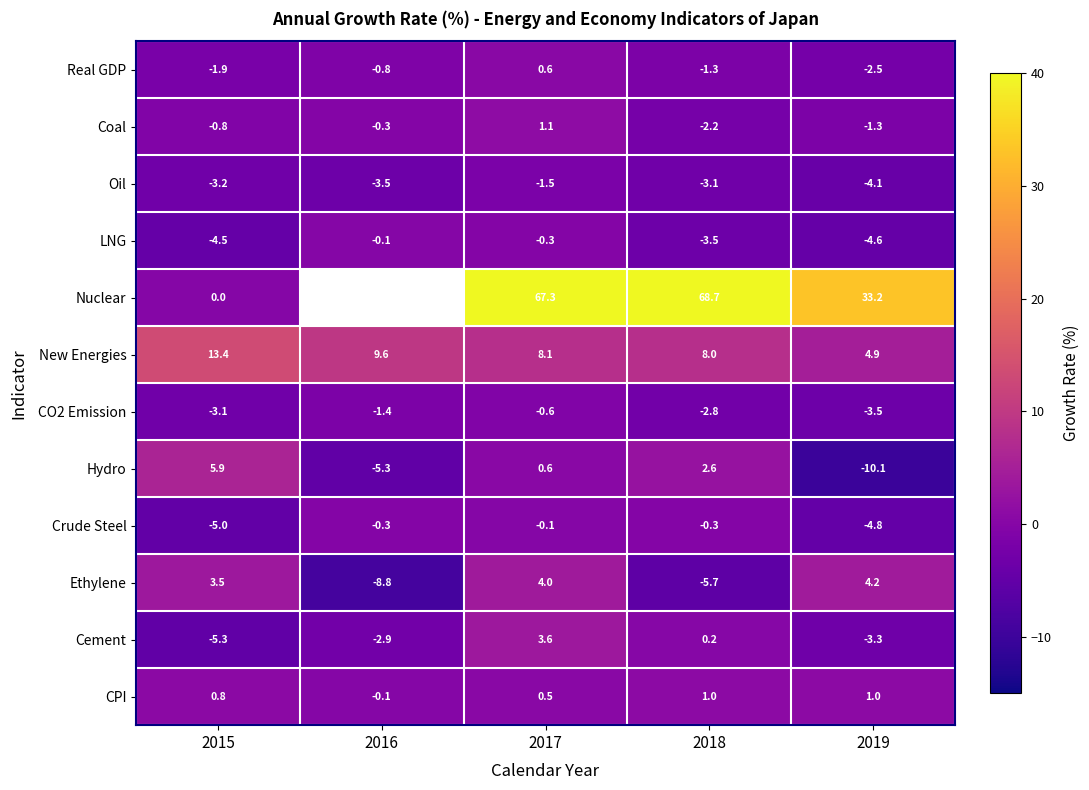

Rank the series at 2019 from highest to lowest value.

Nuclear, New Energies, Ethylene, CPI, Coal, Real GDP, Cement, CO2 Emission, Oil, LNG, Crude Steel, Hydro